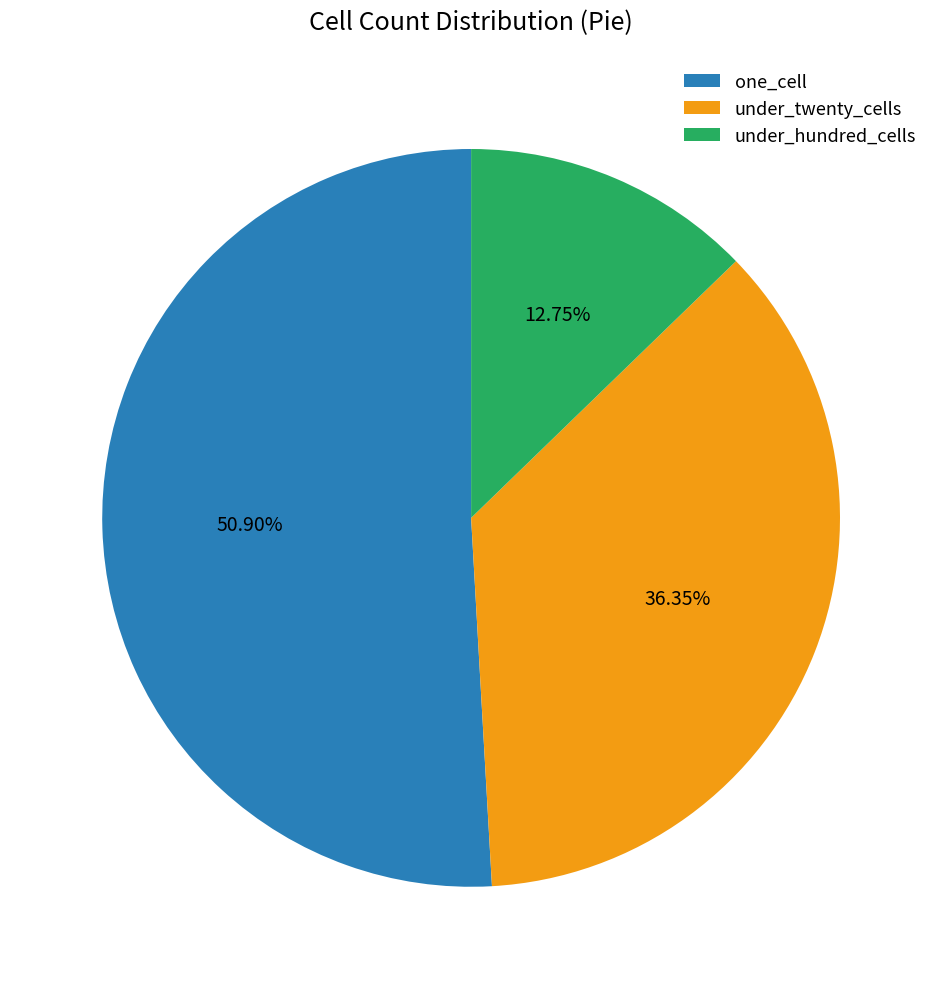

Is there a majority slice in this chart?

Yes